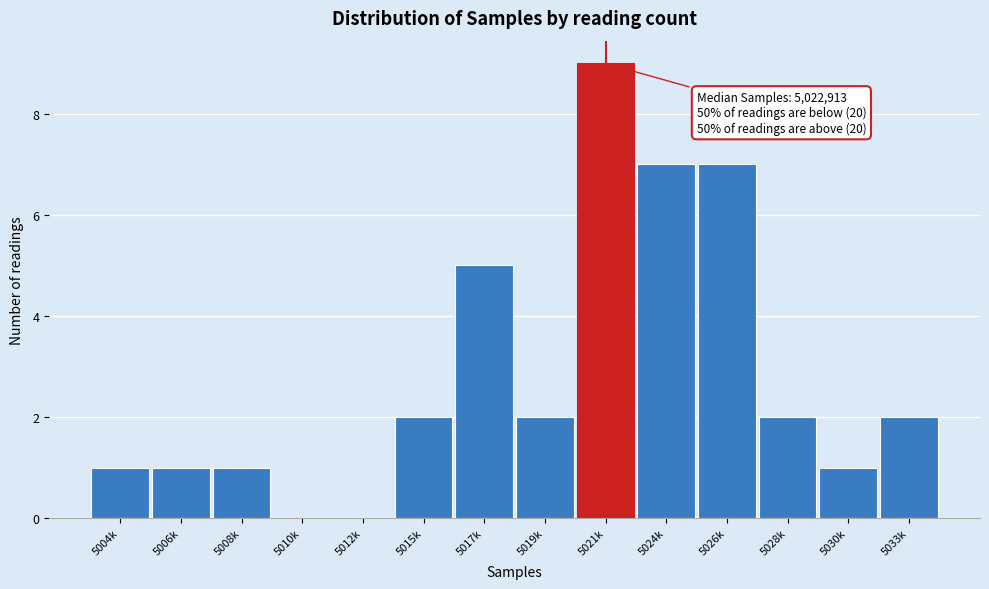

Reading left to right, what are all the values shown in this chart?

5004k=1	5006k=1	5008k=1	5010k=0	5012k=0	5015k=2	5017k=5	5019k=2	5021k=9	5024k=7	5026k=7	5028k=2	5030k=1	5033k=2